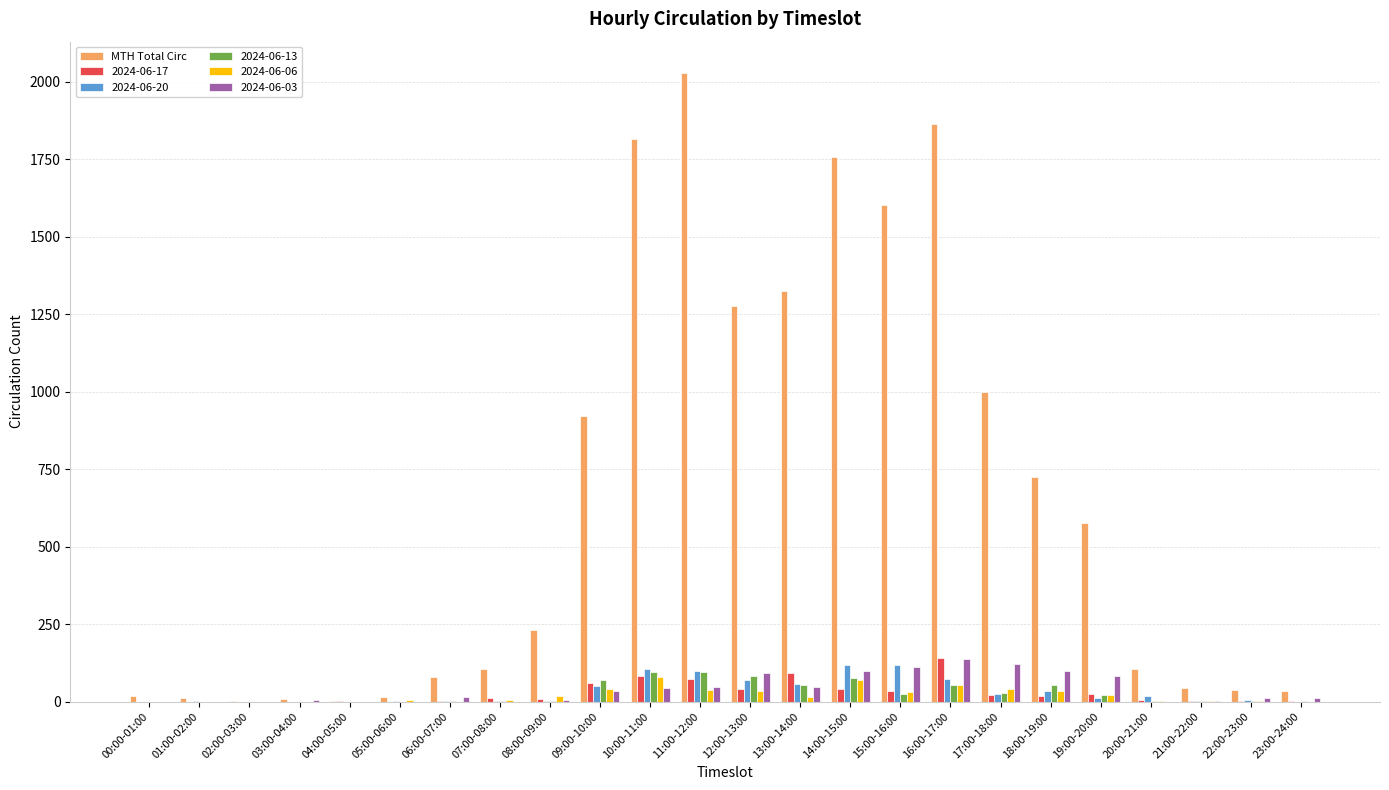

True or false: 2024-06-20 has a value of 1 at 21:00-22:00.

True